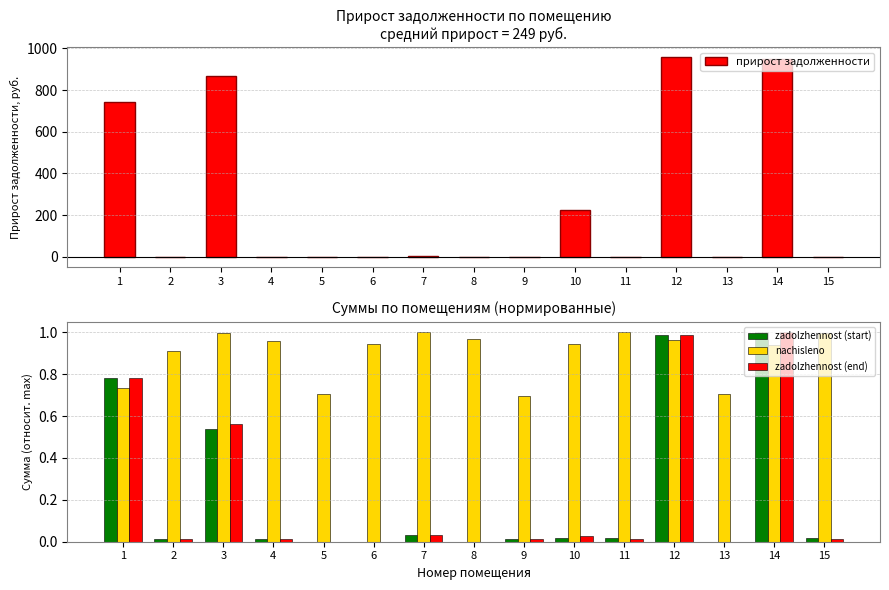

What is the sum of all прирост задолженности values?

3739.9